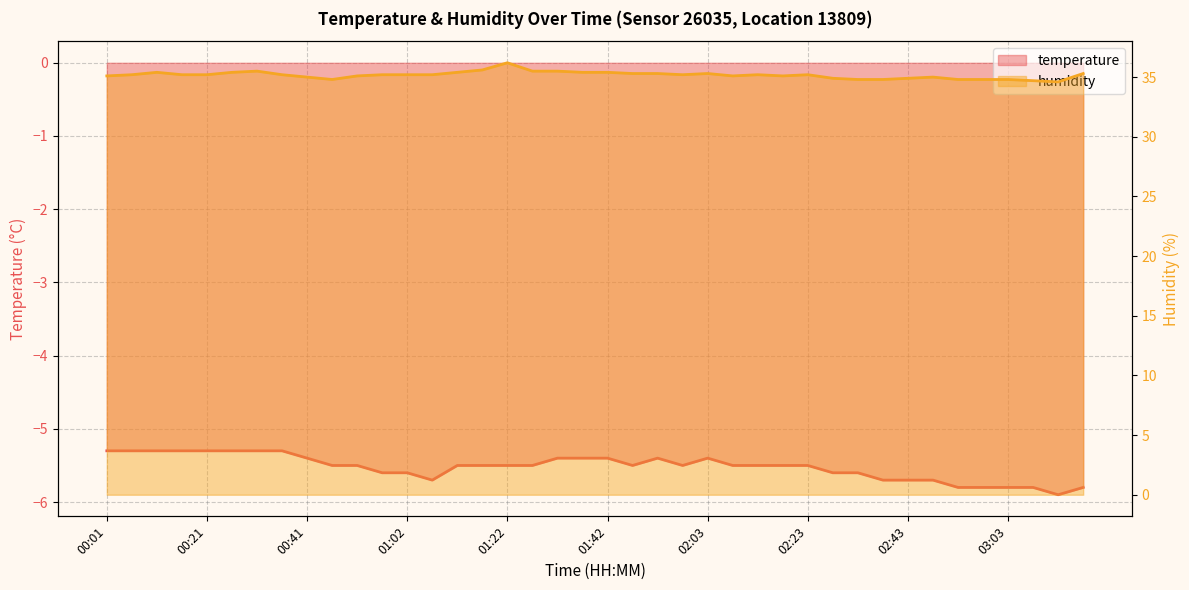

The value of humidity at 02:48 is 35.0. True or false?

True